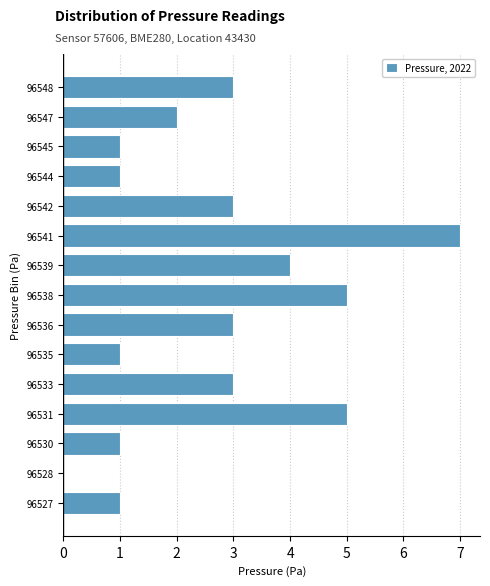

Reading bottom to top, what are all the values shown in this chart?

96527=1	96528=0	96530=1	96531=5	96533=3	96535=1	96536=3	96538=5	96539=4	96541=7	96542=3	96544=1	96545=1	96547=2	96548=3